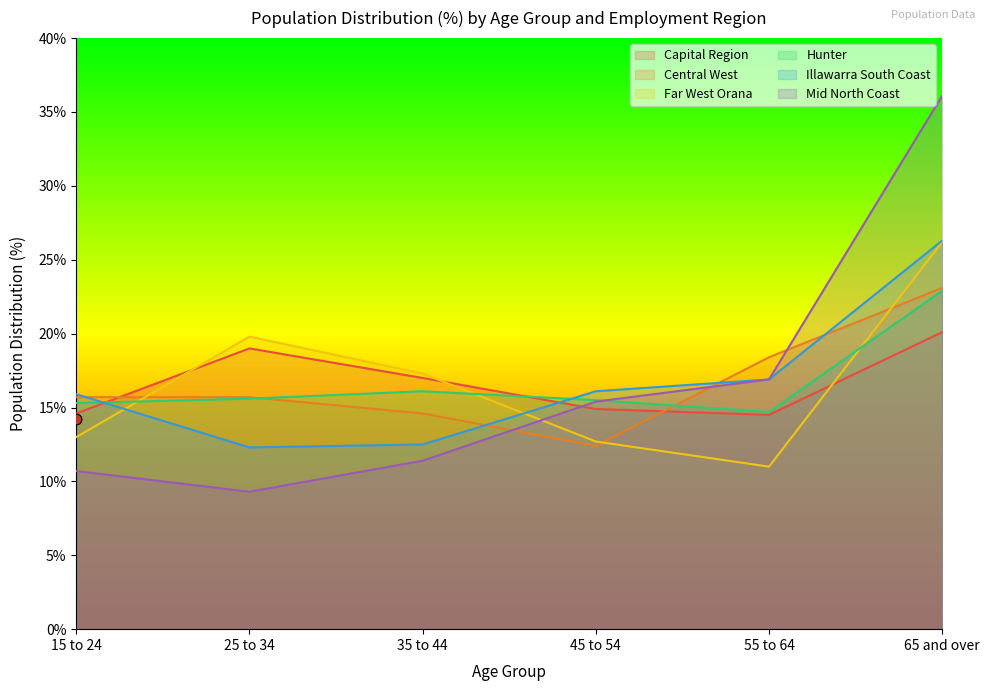

Which series has the largest total across all categories?

Capital Region